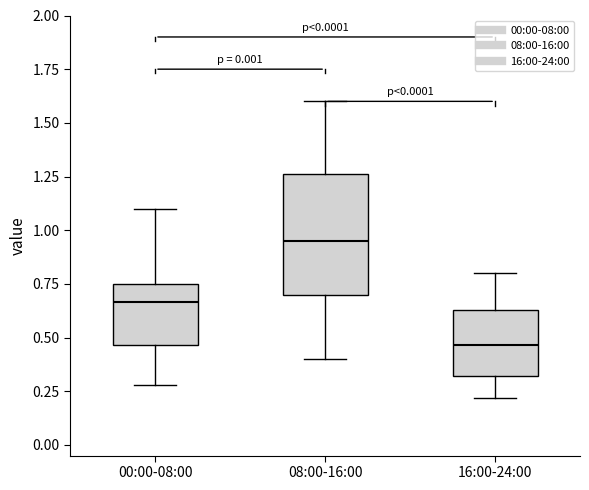

Where does the lower whisker of the box for 16:00-24:00 end on the y-axis? The values are not printed on the chart, so give them approximately, as read against the axis.

0.20